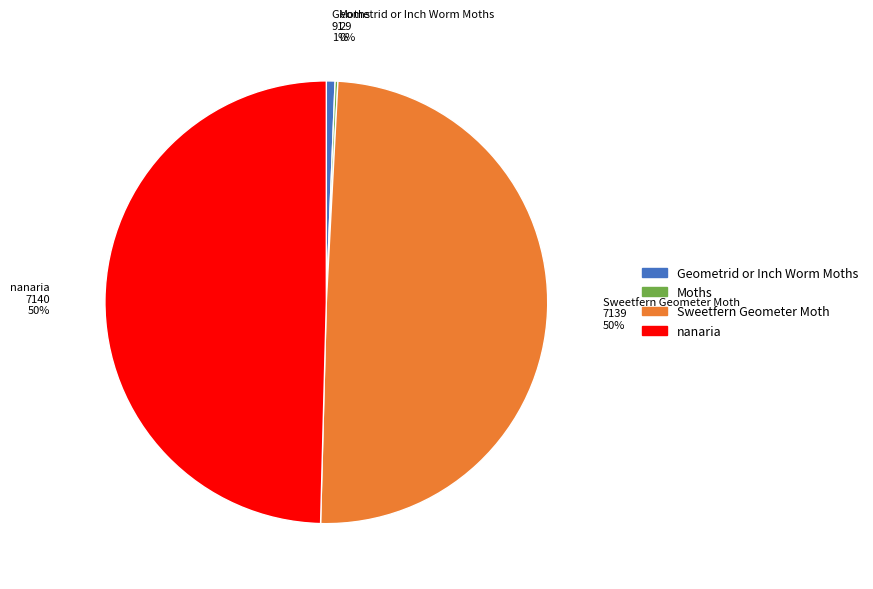

To the nearest percent, what is the average slice percentage?

25%